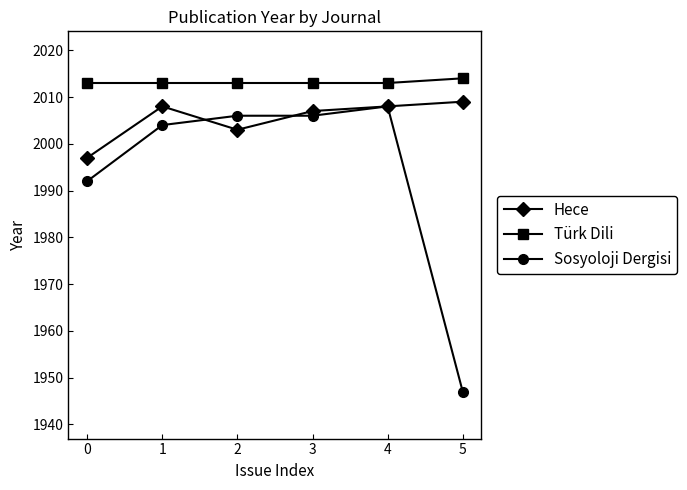

At which category is the sum across all series the highest?

4